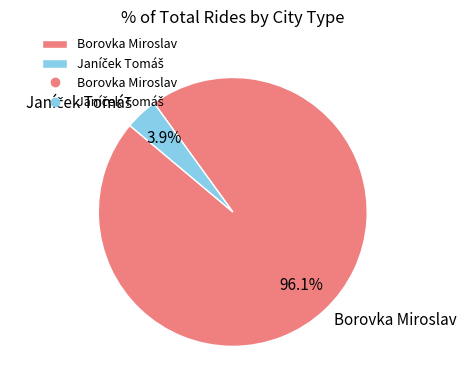

Is there a majority slice in this chart?

Yes